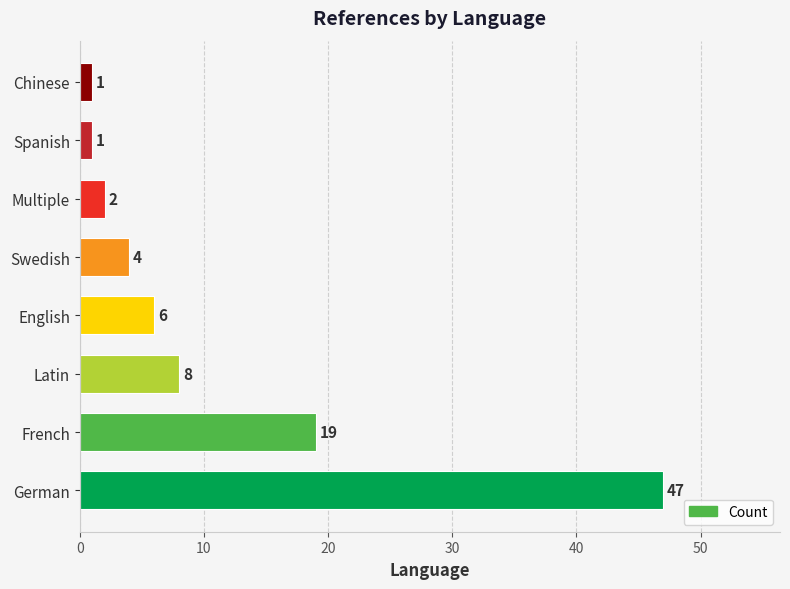

How many categories are shown in the chart?

8